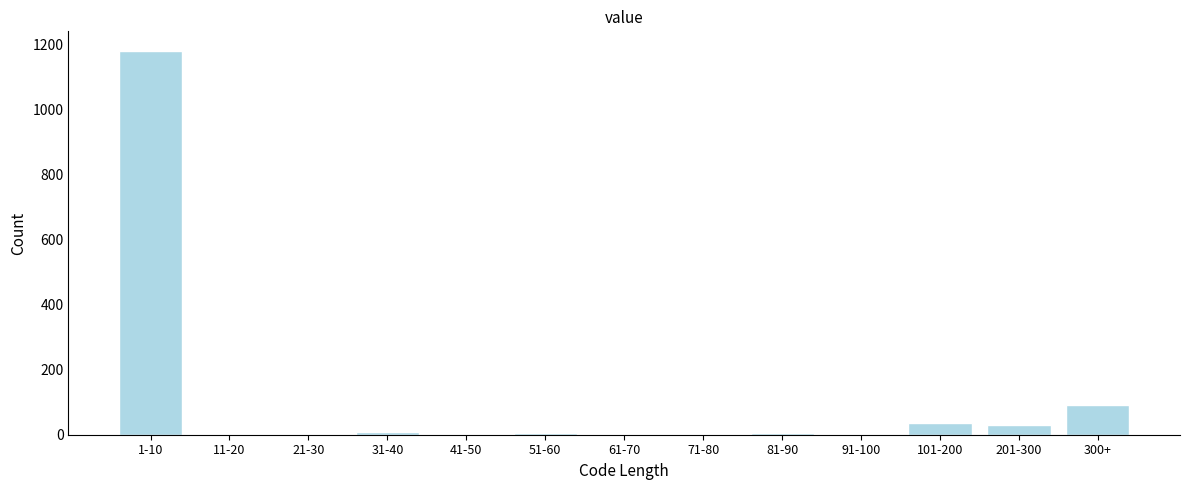

What is the maximum value shown in the chart?

1180